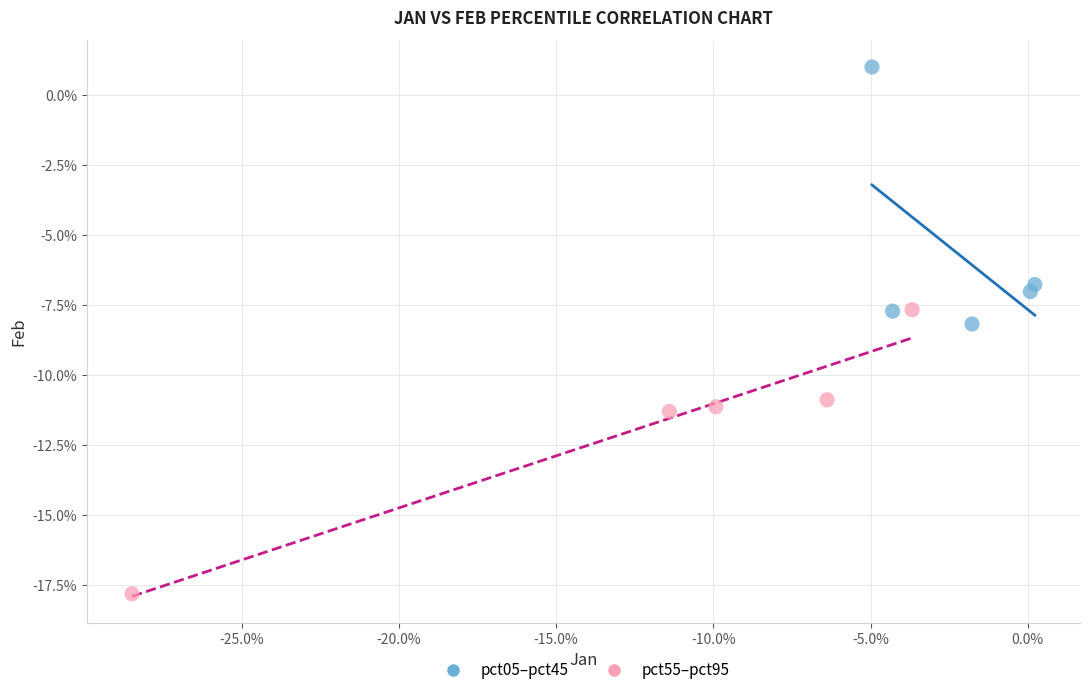

Which series contains the highest Y value?

pct05–pct45